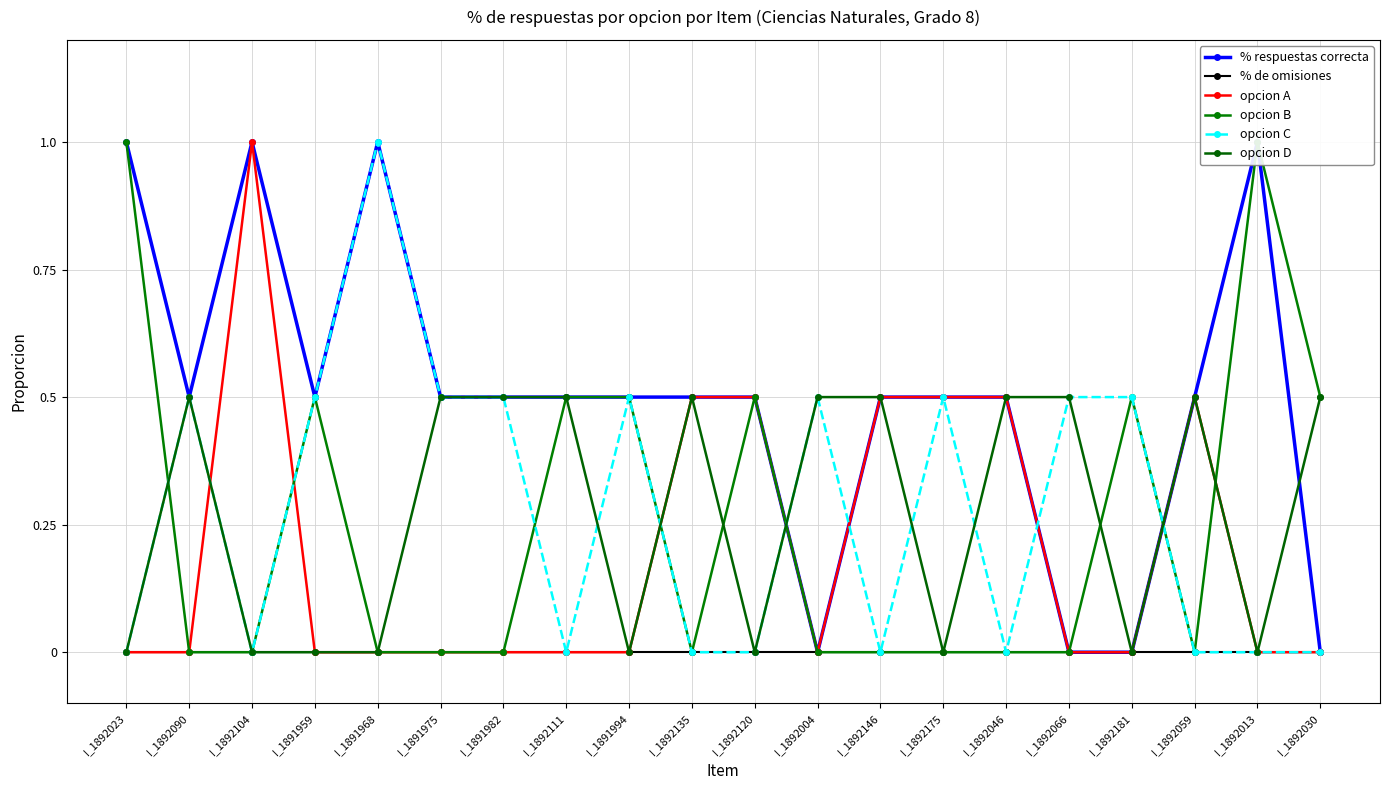

How many lines are shown in the chart?

6